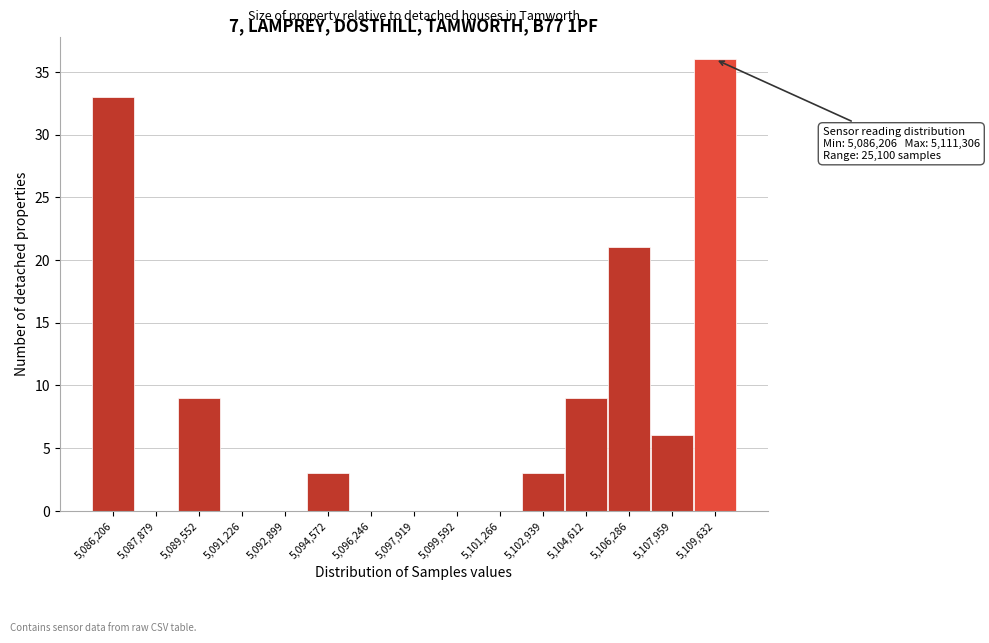

Reading left to right, list all the values displayed in this chart.

5,086,206=33	5,087,879=0	5,089,552=9	5,091,226=0	5,092,899=0	5,094,572=3	5,096,246=0	5,097,919=0	5,099,592=0	5,101,266=0	5,102,939=3	5,104,612=9	5,106,286=21	5,107,959=6	5,109,632=36